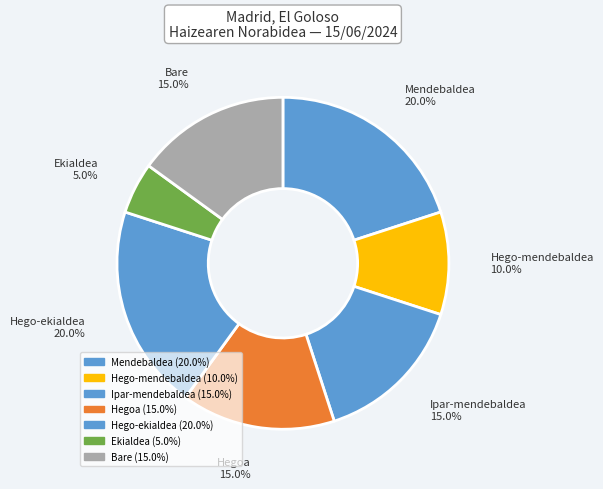

How many slices are in this pie chart?

7